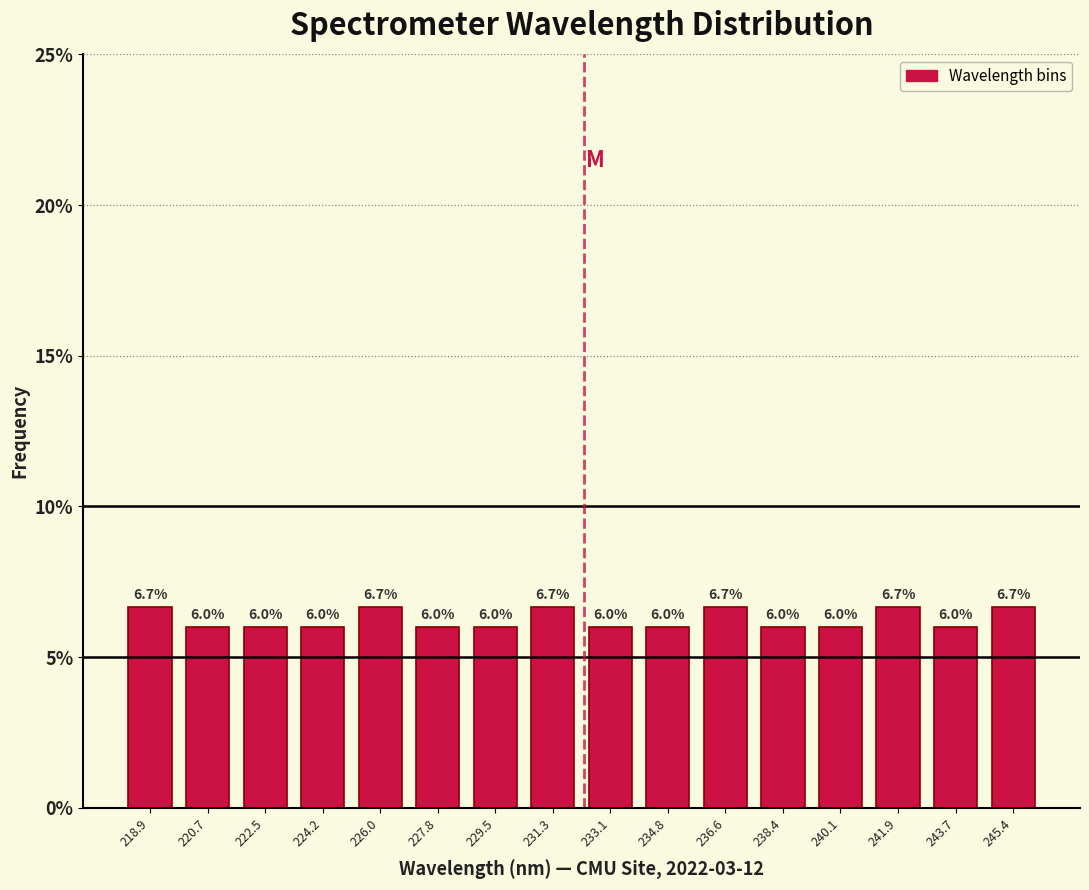

Reading left to right, list every bar in this chart as the range it spans on the x-axis followed by its height. The bar edges are not printed on the chart, so give them approximately, as read against the axis.

218.0 to 219.8: 6.7
219.8 to 221.6: 6.0
221.6 to 223.4: 6.0
223.4 to 225.2: 6.0
225.2 to 226.8: 6.7
226.8 to 228.6: 6.0
228.6 to 230.4: 6.0
230.4 to 232.2: 6.7
232.2 to 234.0: 6.0
234.0 to 235.8: 6.0
235.8 to 237.4: 6.7
237.4 to 239.2: 6.0
239.2 to 241.0: 6.0
241.0 to 242.8: 6.7
242.8 to 244.6: 6.0
244.6 to 246.4: 6.7